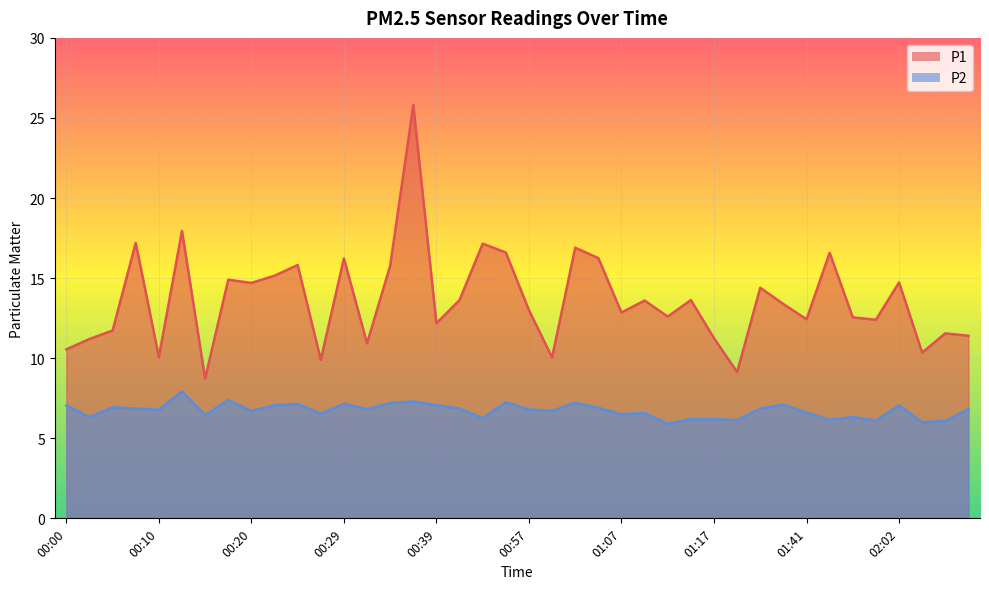

True or false: P2 and P1 cross at least once.

False